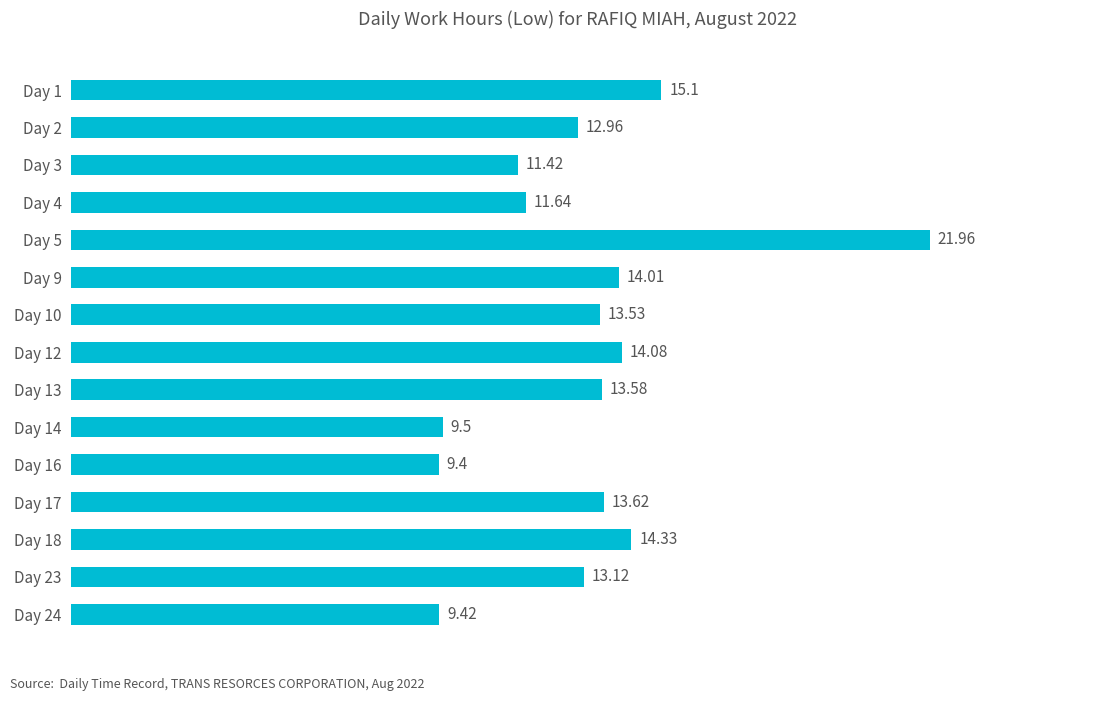

Approximately how many times larger is the value at Day 10 compared to Day 18?

0.9